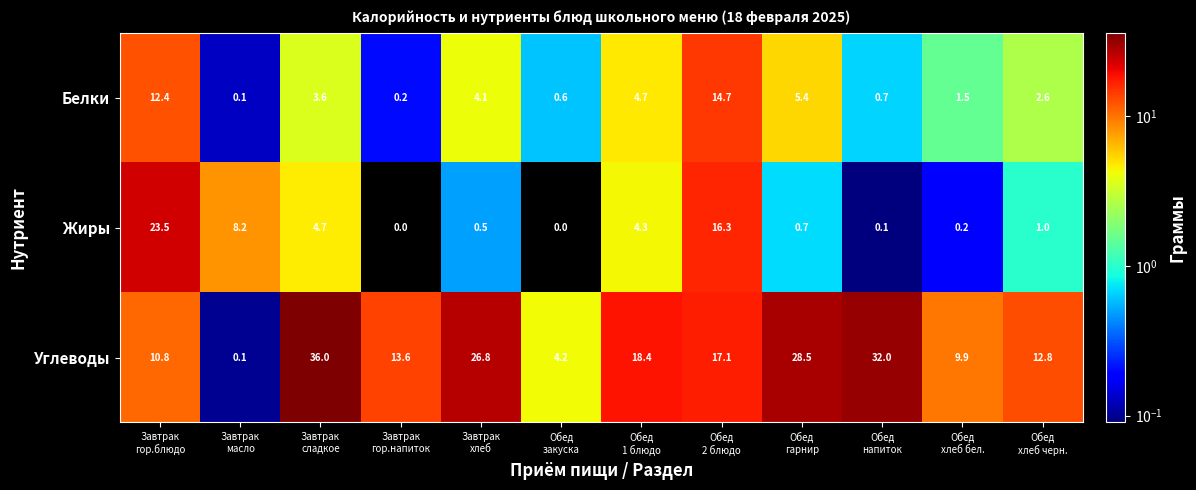

How many data points does each series have?

12